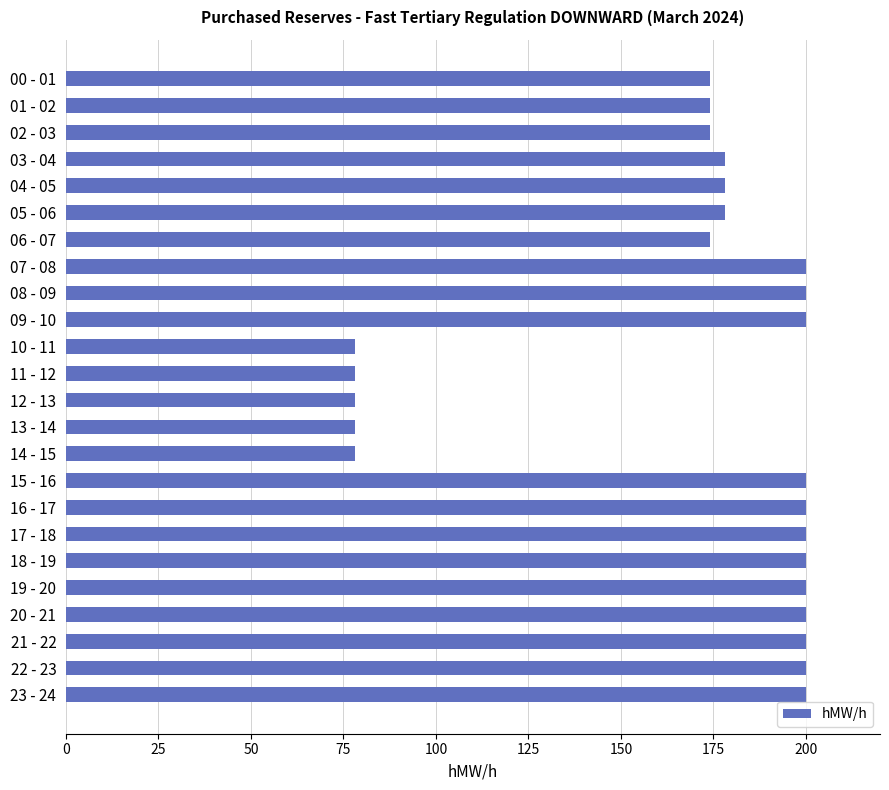

What is the label of the 1st bar from the top?

00 - 01